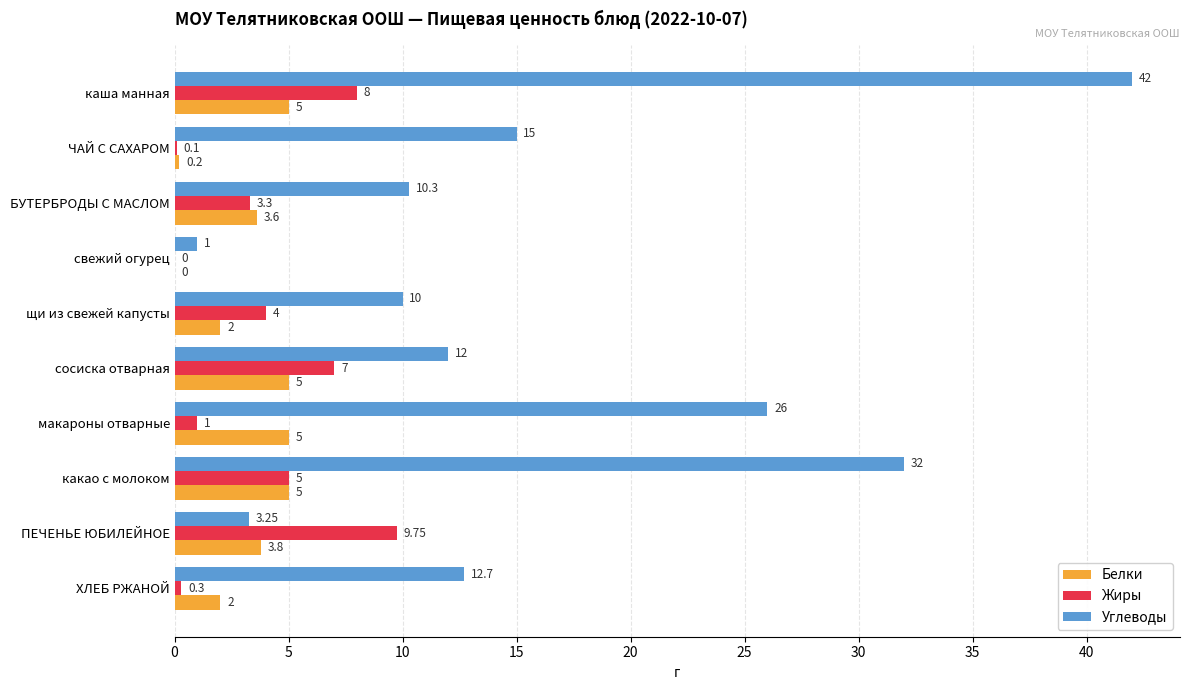

Which series has the largest total across all categories?

Углеводы